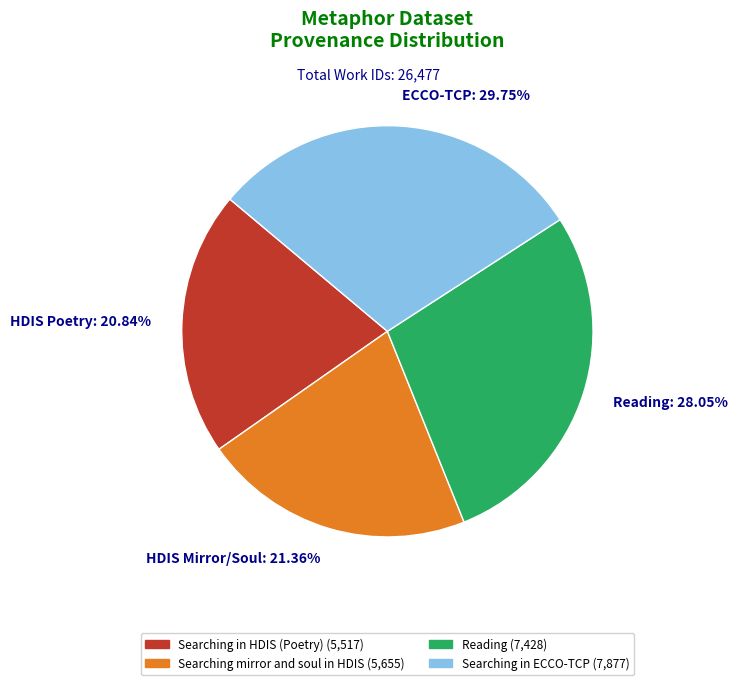

Between Reading and HDIS Poetry, which is larger?

Reading